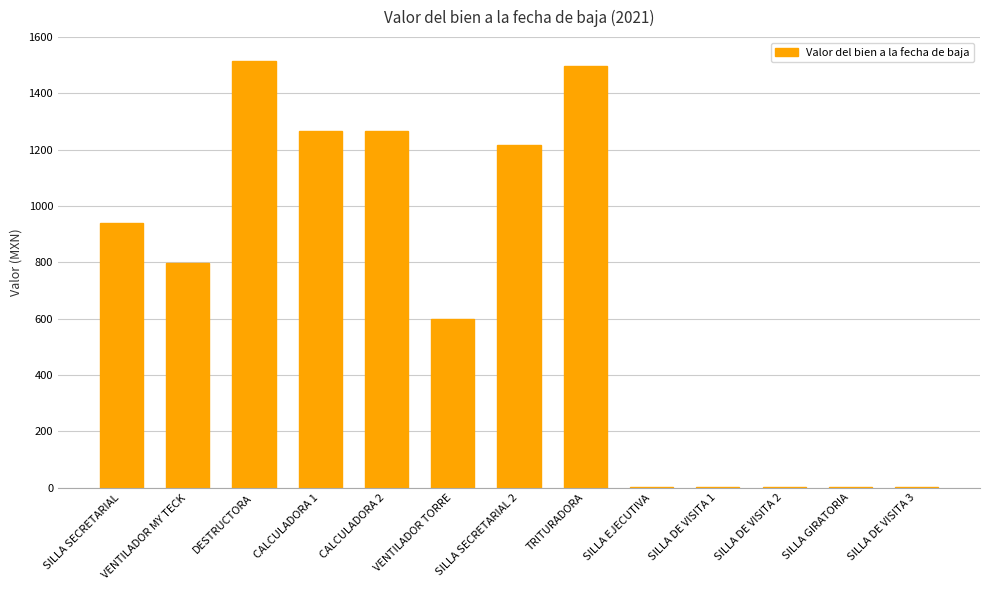

The chart shows a value of 1499.0 at TRITURADORA. True or false?

True